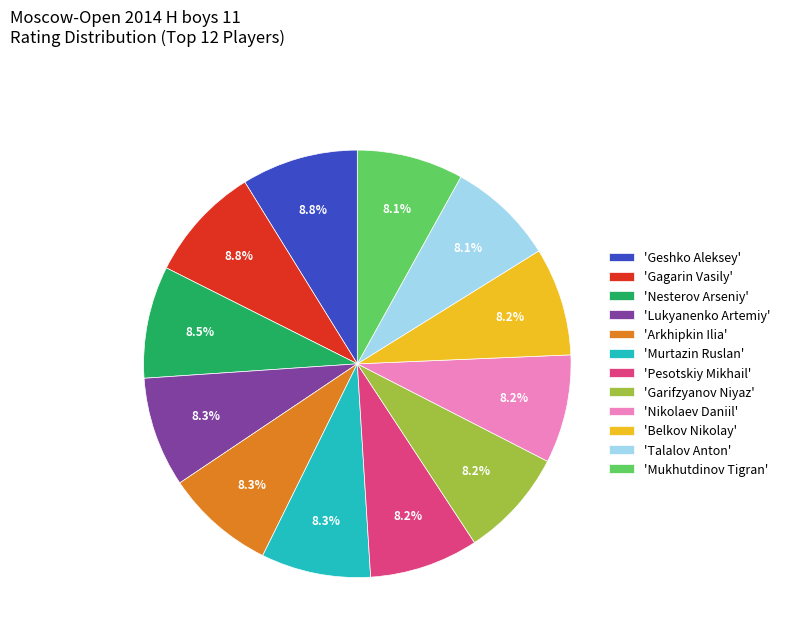

Is there any slice that represents more than half of the pie?

No